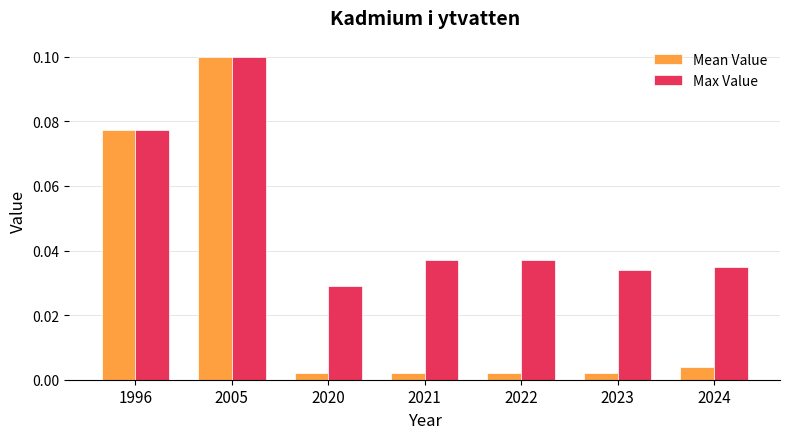

At which category is the sum across all series the highest?

2005